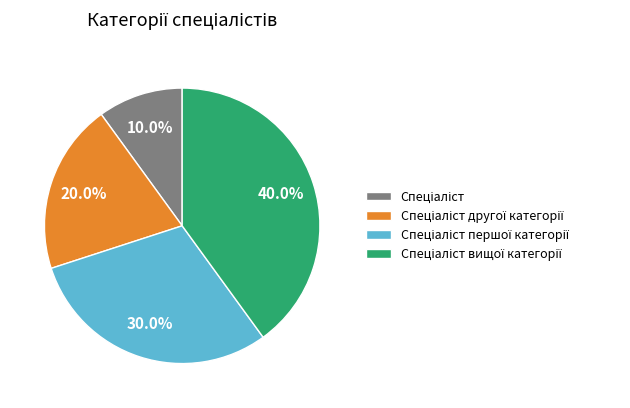

Does any single category account for the majority?

No